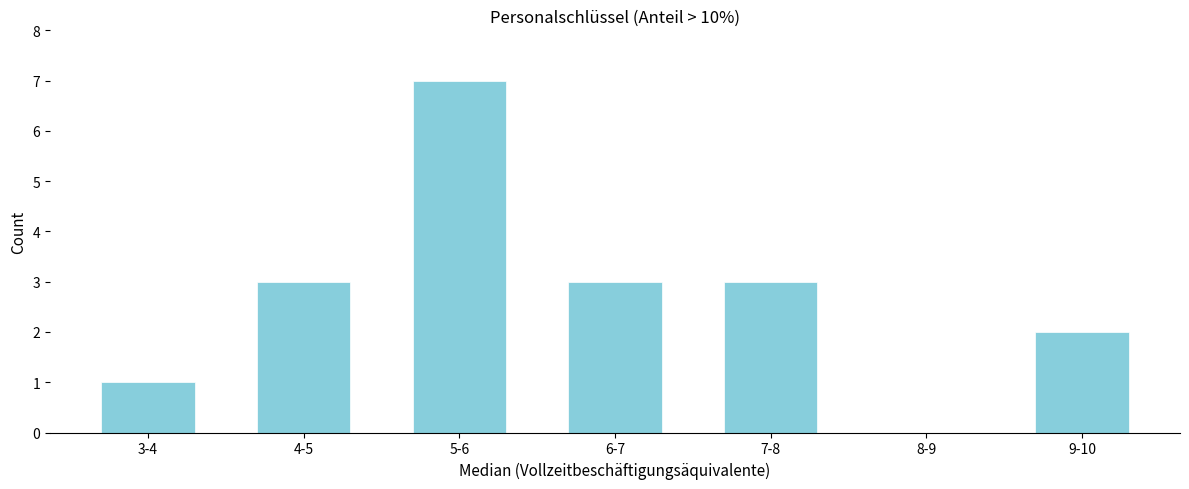

Reading left to right, extract all data points from this chart.

3-4=1	4-5=3	5-6=7	6-7=3	7-8=3	8-9=0	9-10=2